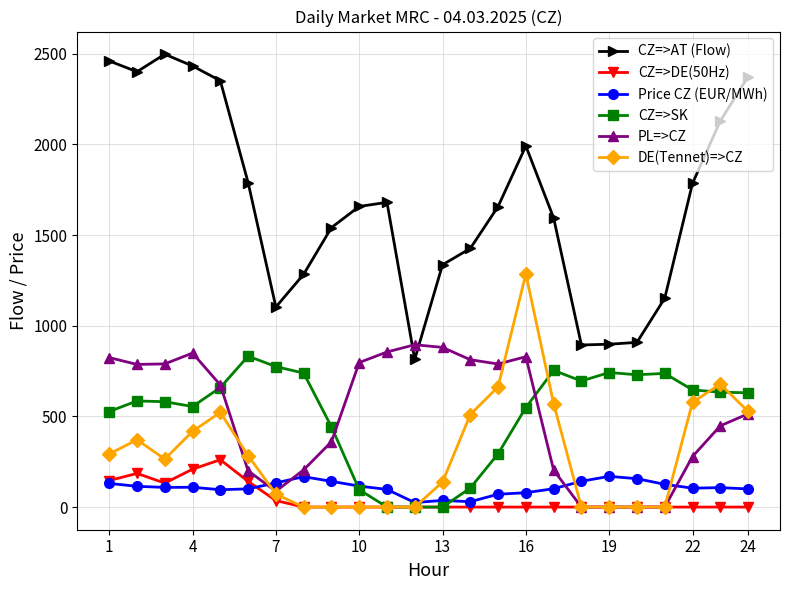

True or false: PL=>CZ has more than 1 interior local peaks.

True